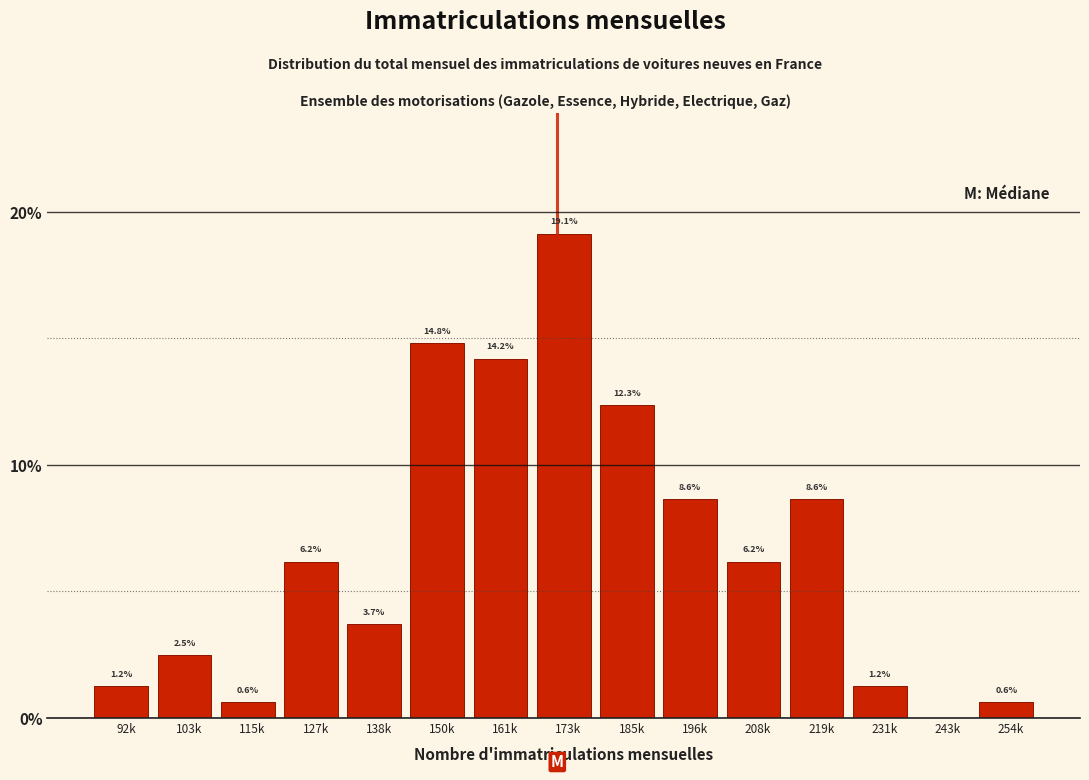

Reading left to right, what are all the values shown in this chart?

92k=1.2	103k=2.5	115k=0.6	127k=6.2	138k=3.7	150k=14.8	161k=14.2	173k=19.1	185k=12.3	196k=8.6	208k=6.2	219k=8.6	231k=1.2	243k=0.0	254k=0.6